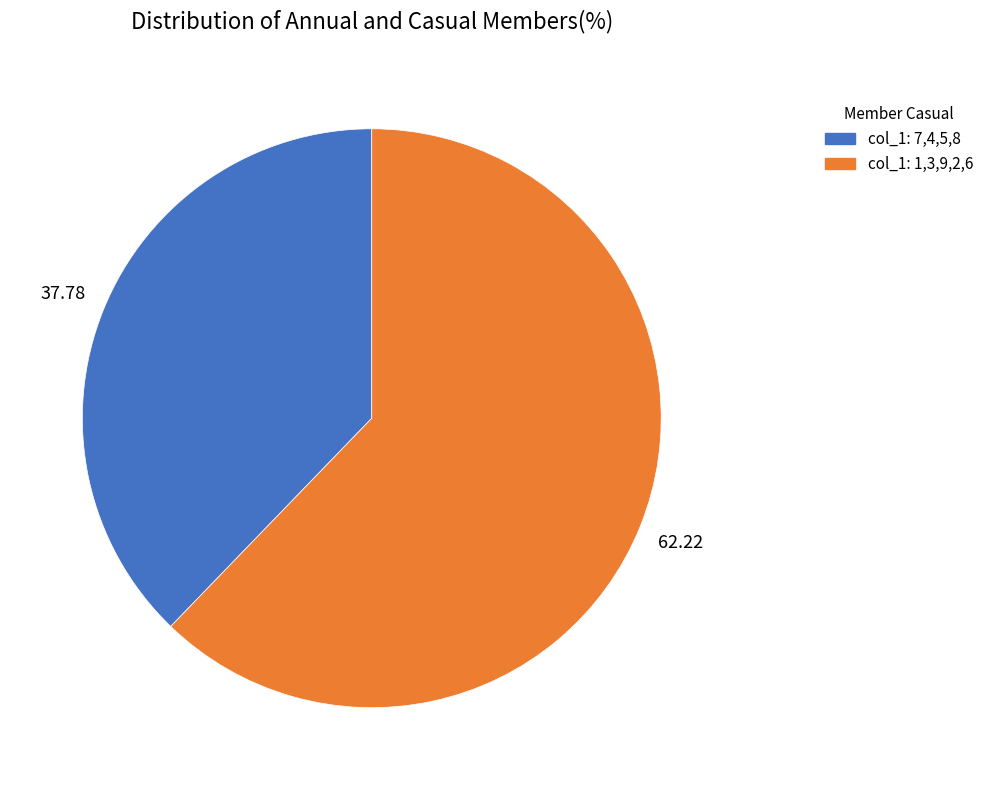

Do col_1: 7,4,5,8 and col_1: 1,3,9,2,6 together represent more than half of the pie?

Yes